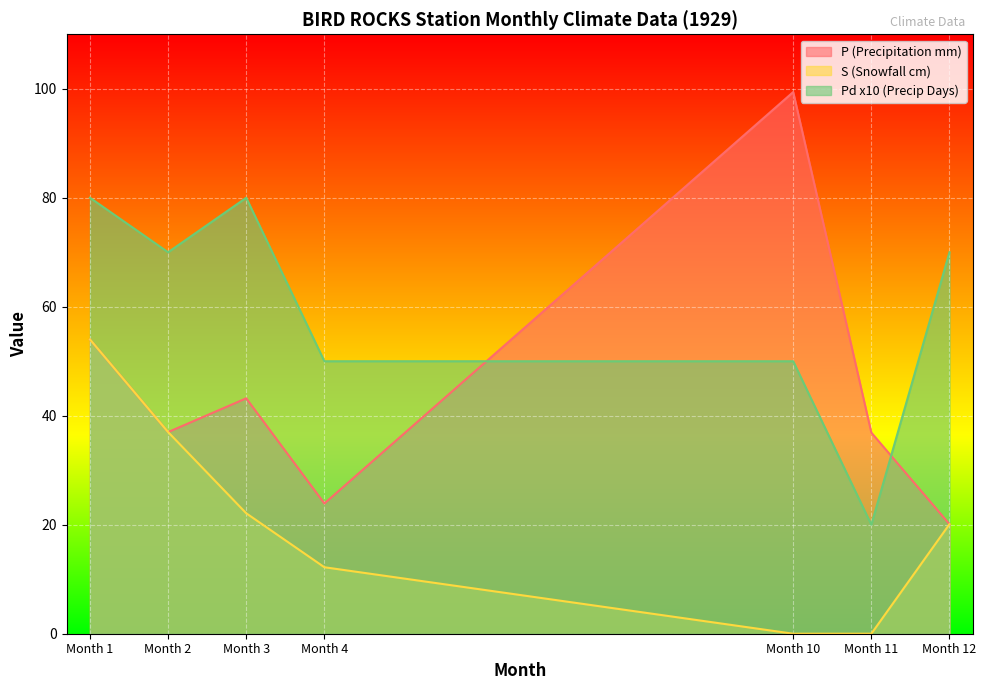

How many intersections are there between P (Precipitation mm) and Pd x10 (Precip Days)?

2